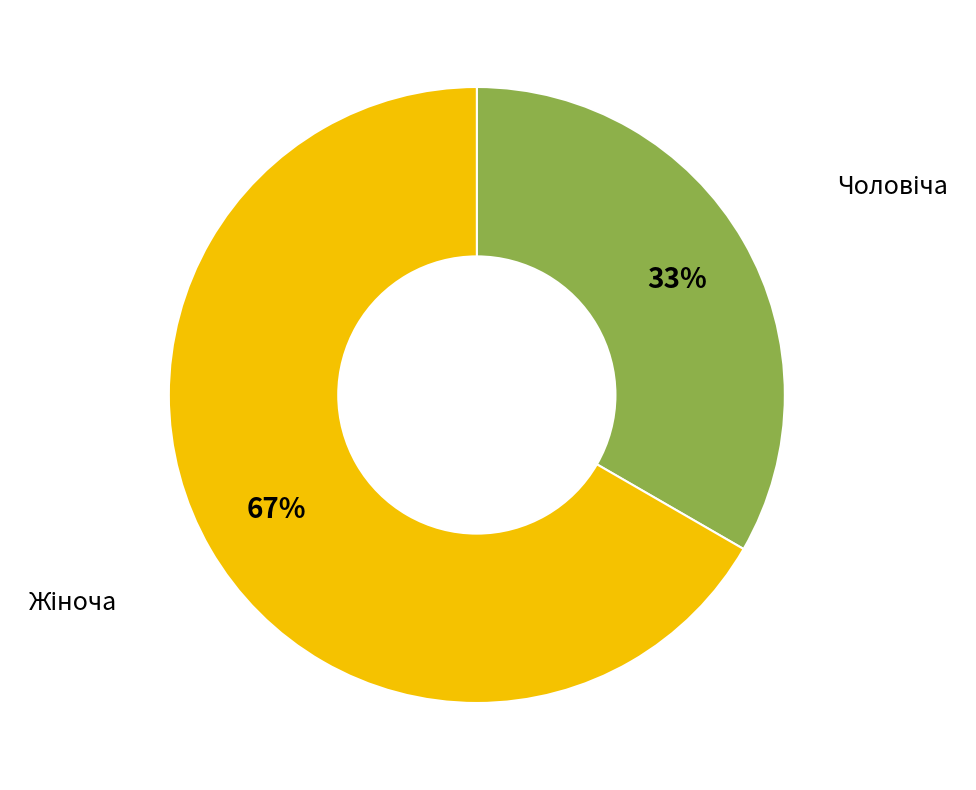

Is there any slice that represents more than half of the pie?

Yes